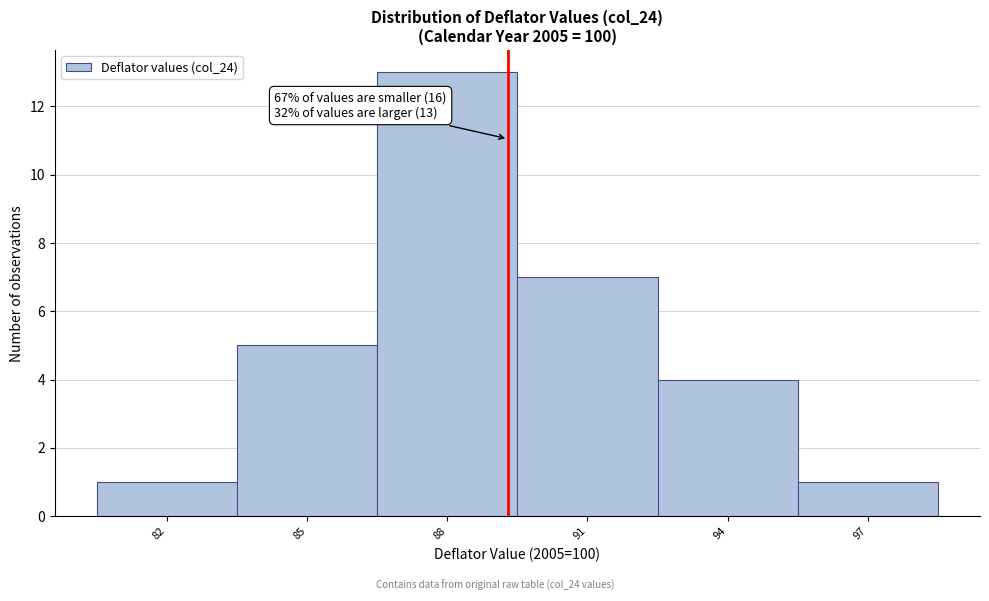

Reading left to right, what are all the values shown in this chart?

1	5	13	7	4	1